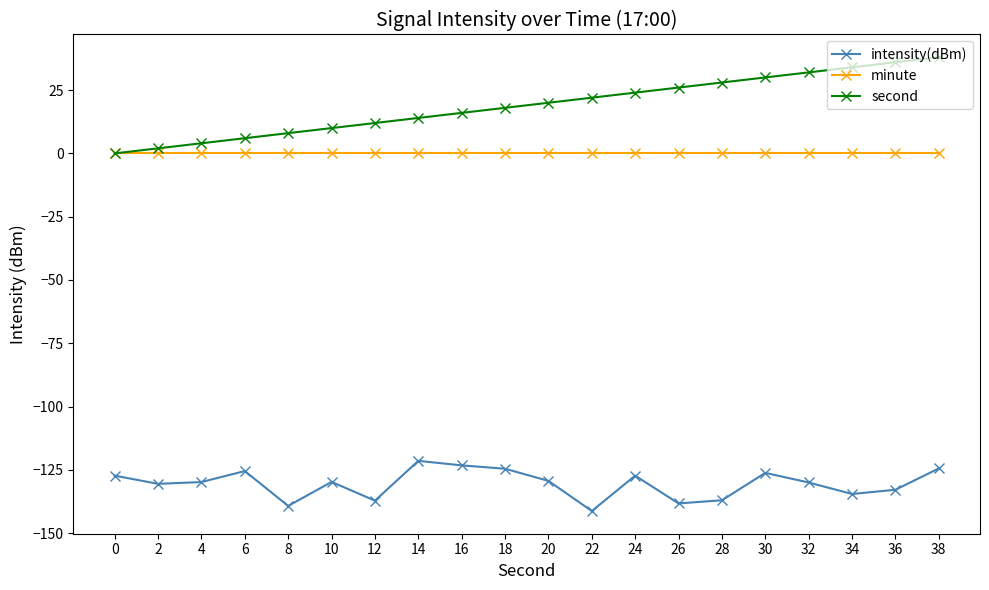

What is the spread (max minus min) of values at 10?

139.7